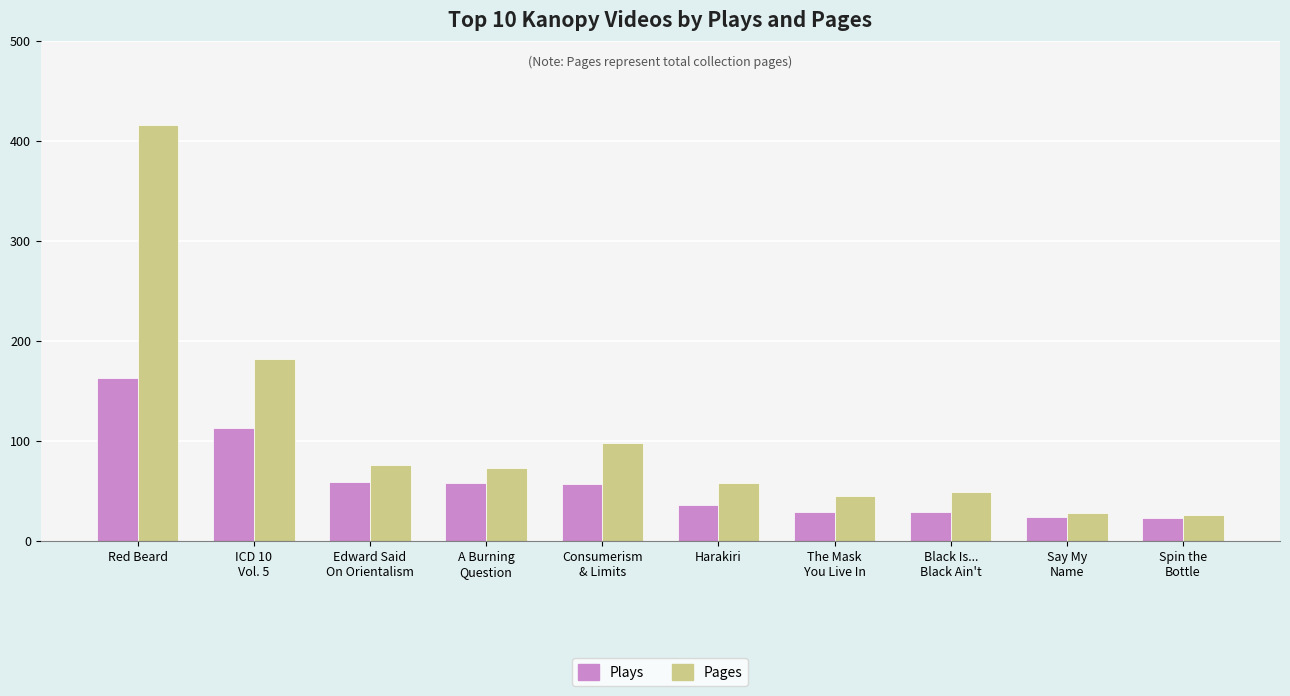

Count the number of data series in this chart.

2